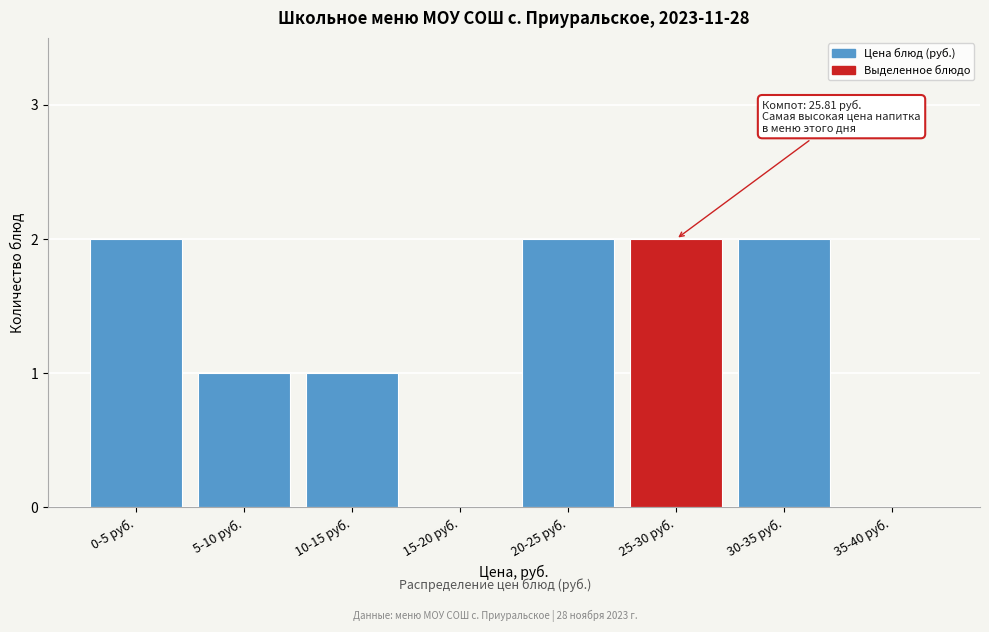

Reading left to right, list all the values displayed in this chart.

0-5 руб.=2	5-10 руб.=1	10-15 руб.=1	15-20 руб.=0	20-25 руб.=2	25-30 руб.=2	30-35 руб.=2	35-40 руб.=0